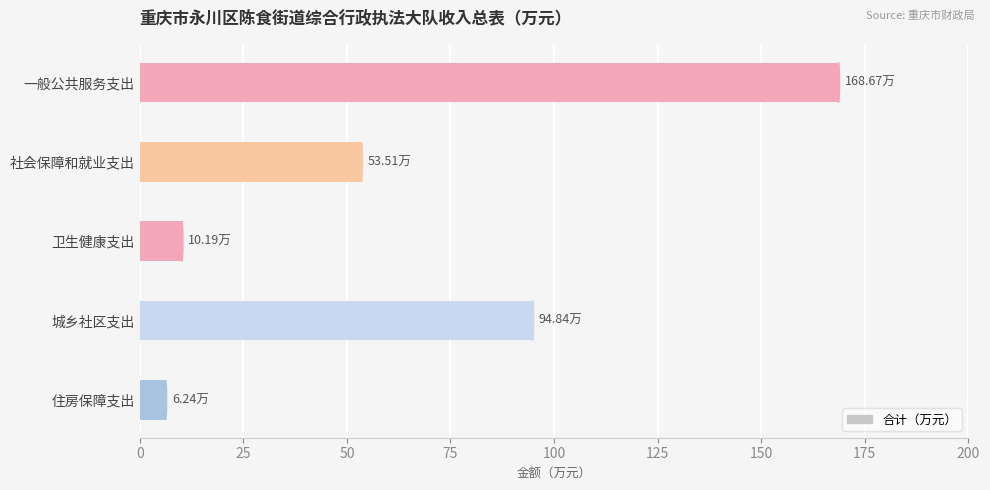

List the labels in order of value, largest first.

一般公共服务支出, 城乡社区支出, 社会保障和就业支出, 卫生健康支出, 住房保障支出